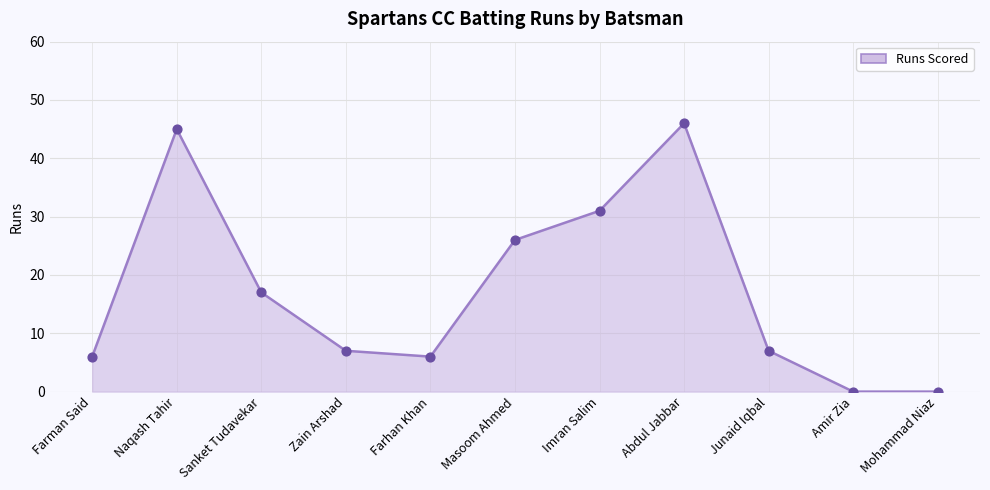

What is the ratio of the value at Masoom Ahmed to the value at Zain Arshad?

3.7